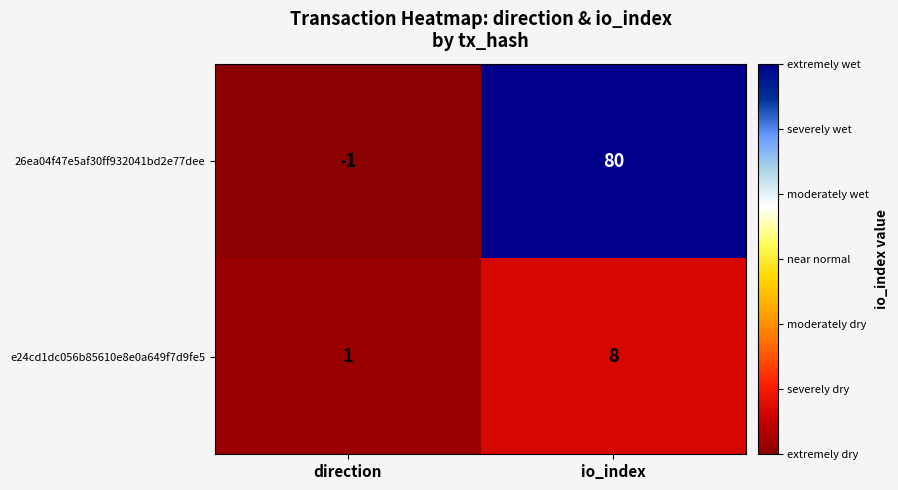

At which category is the sum across all series the highest?

io_index